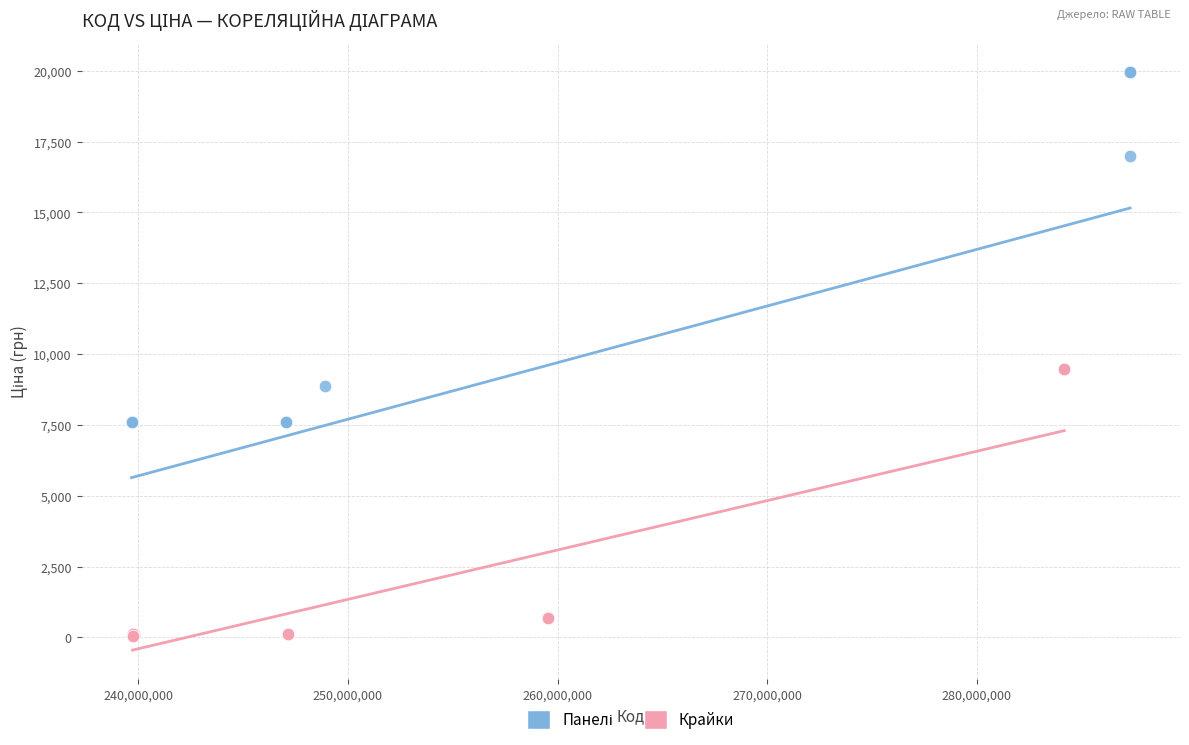

Which series contains the lowest Y value?

Крайки